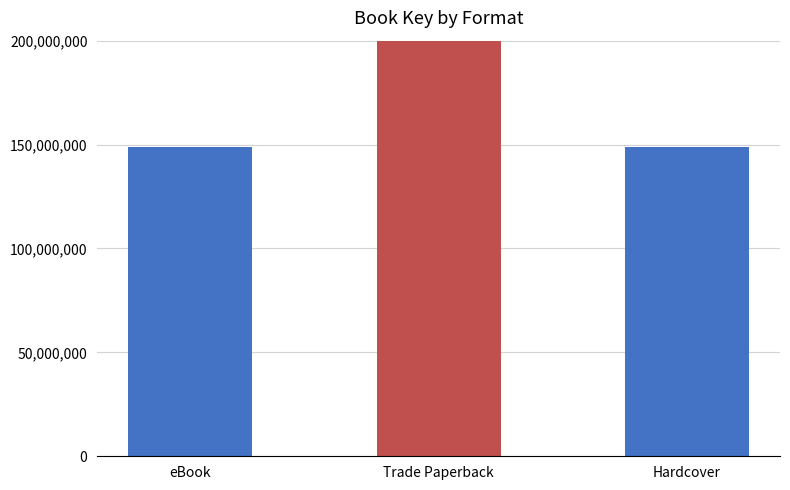

Which category has the highest value across all series?

Trade Paperback